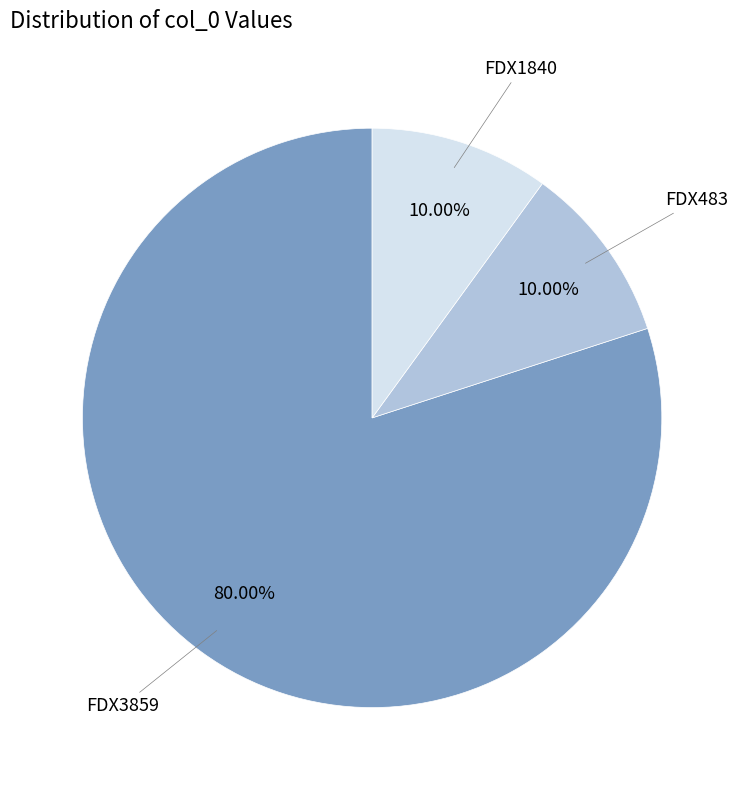

Does any single category account for the majority?

Yes